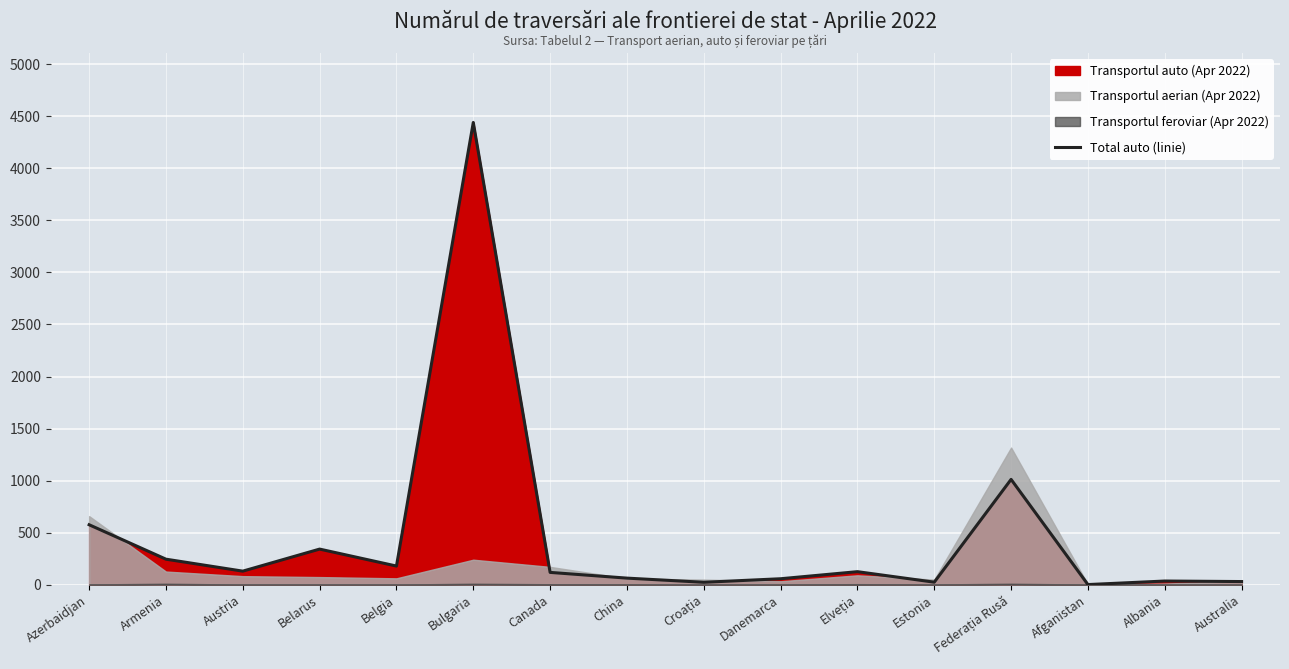

True or false: the data has more than 1 interior local peaks.

True